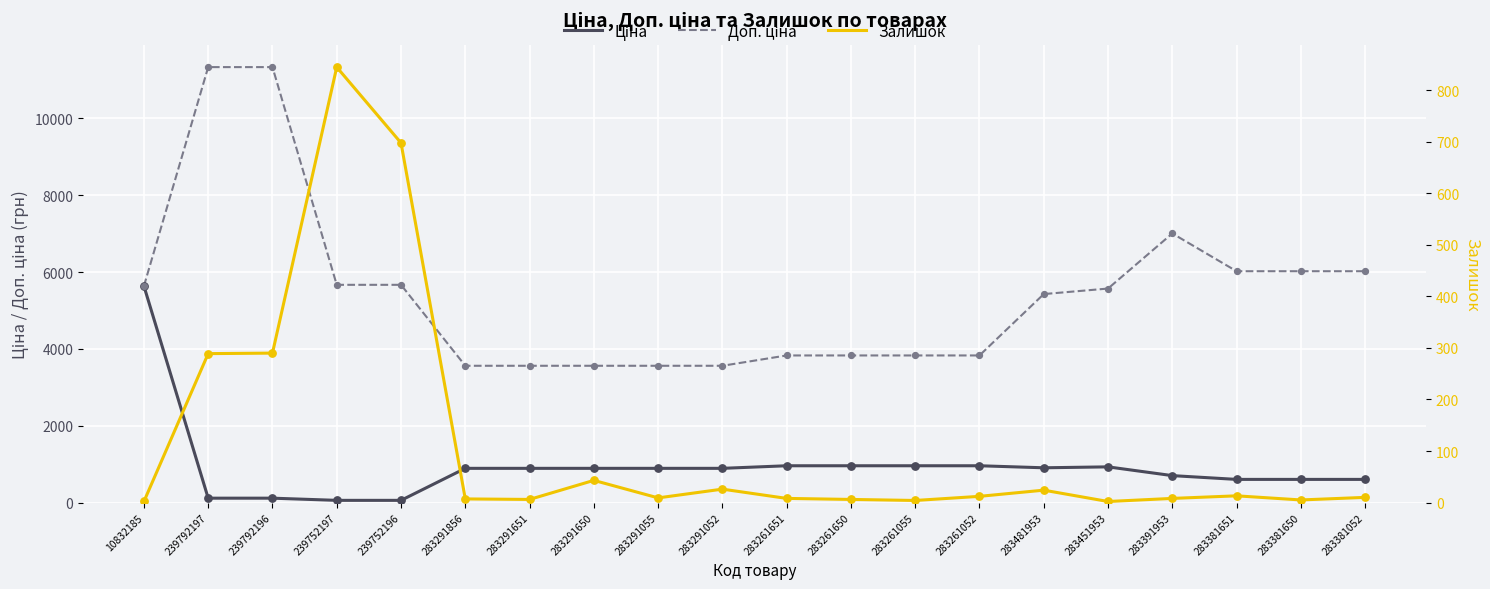

At how many categories does at least one series exceed 336?

20